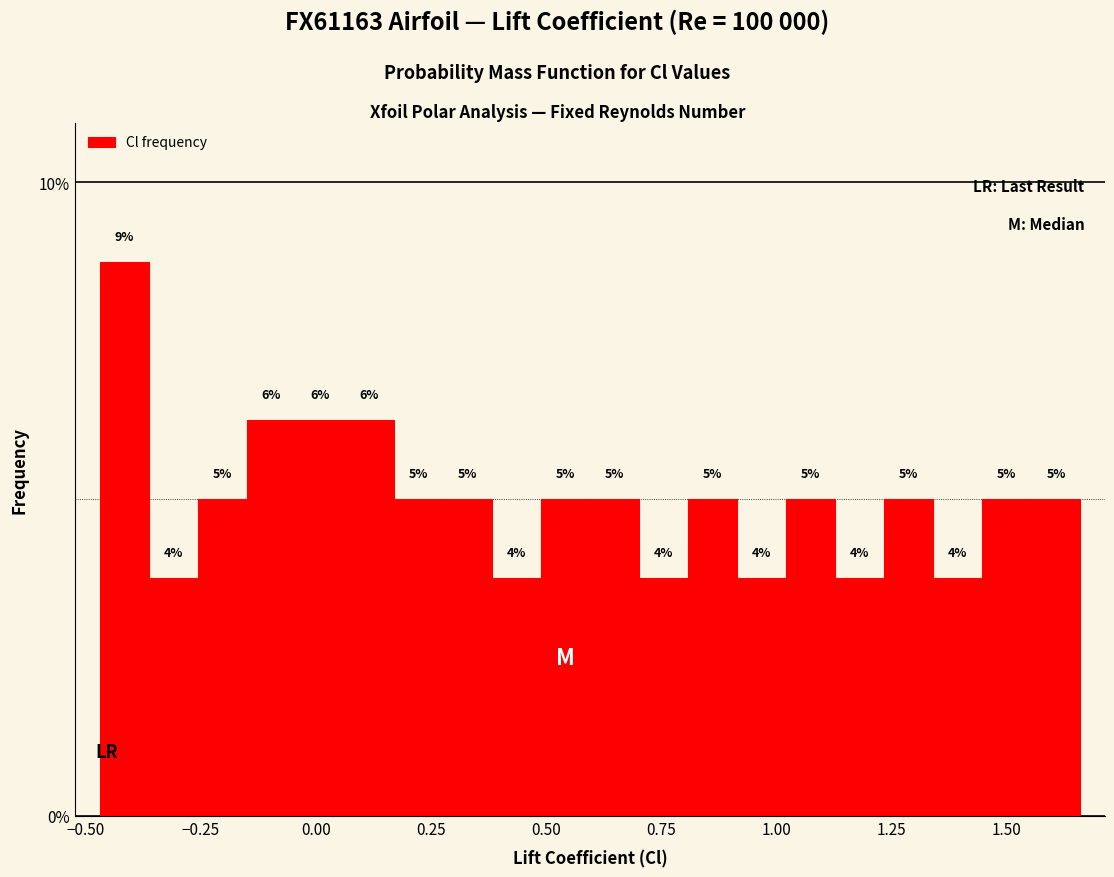

Read against the x-axis, roughly where is the centre of the tallest bar?

-0.40